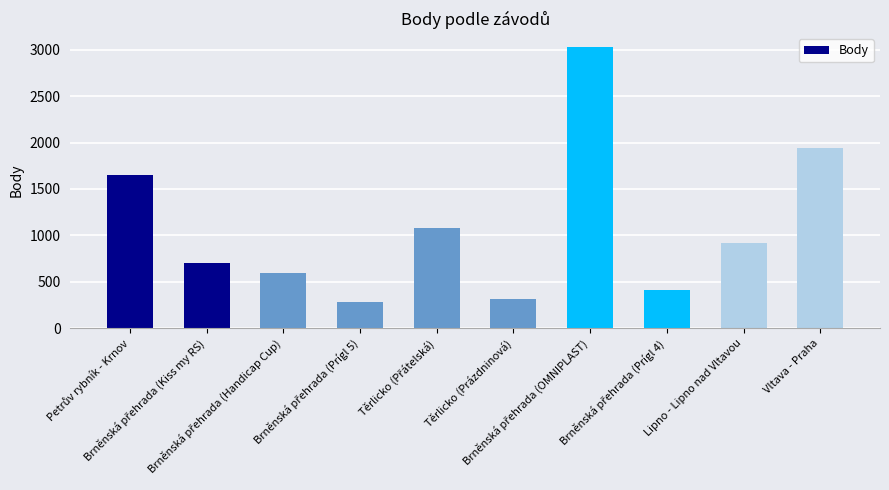

What is the minimum value shown in the chart?

277